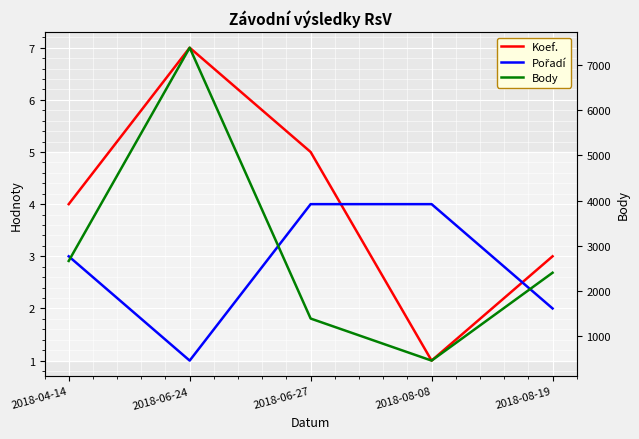

What are all the series names shown in the legend?

Koef., Pořadí, Body